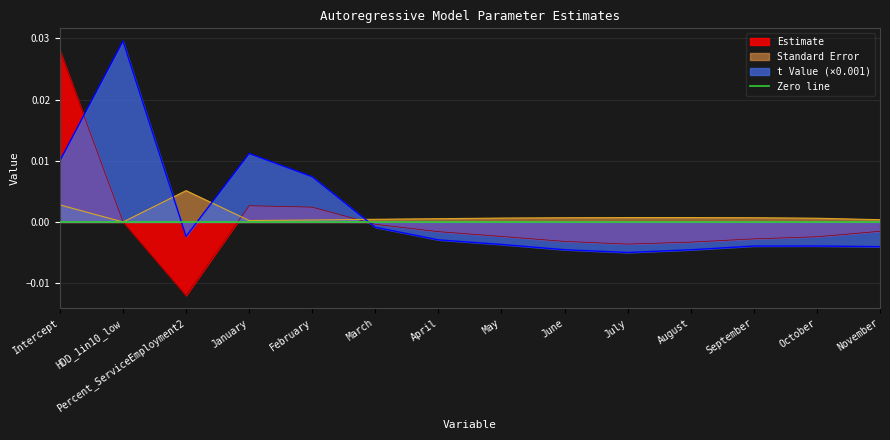

At which label does Standard Error reach its minimum?

HDD_1in10_low